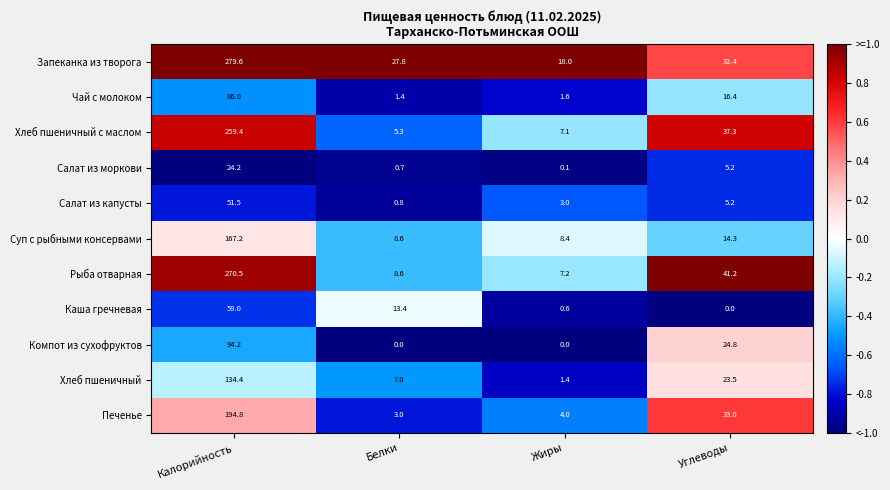

What is the sum of all Рыба отварная values?

327.5